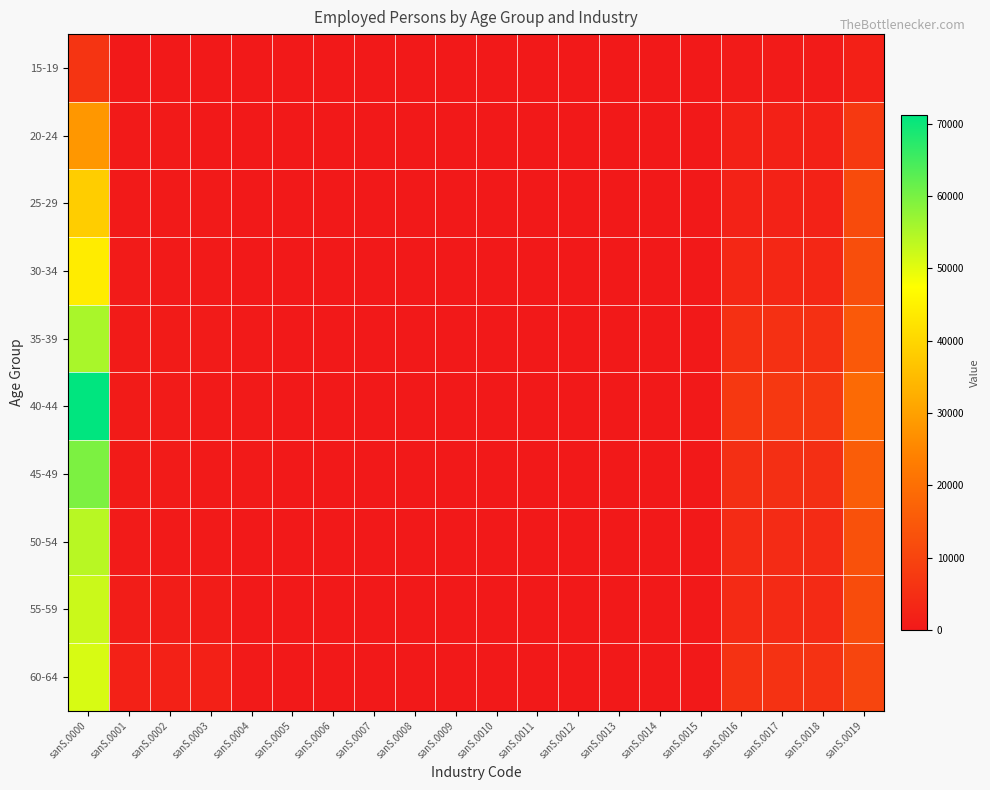

Which has a higher value, sanS.0019 or sanS.0007?

sanS.0019